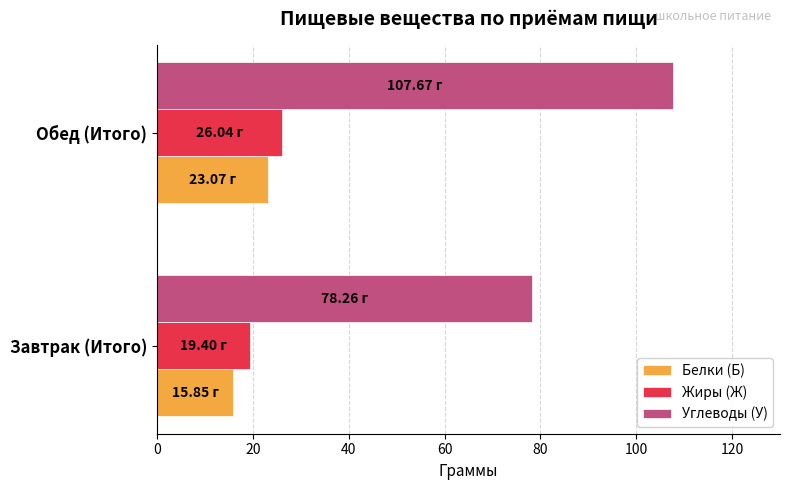

Between Завтрак (Итого) and Обед (Итого), which series saw the biggest shift?

Углеводы (У)